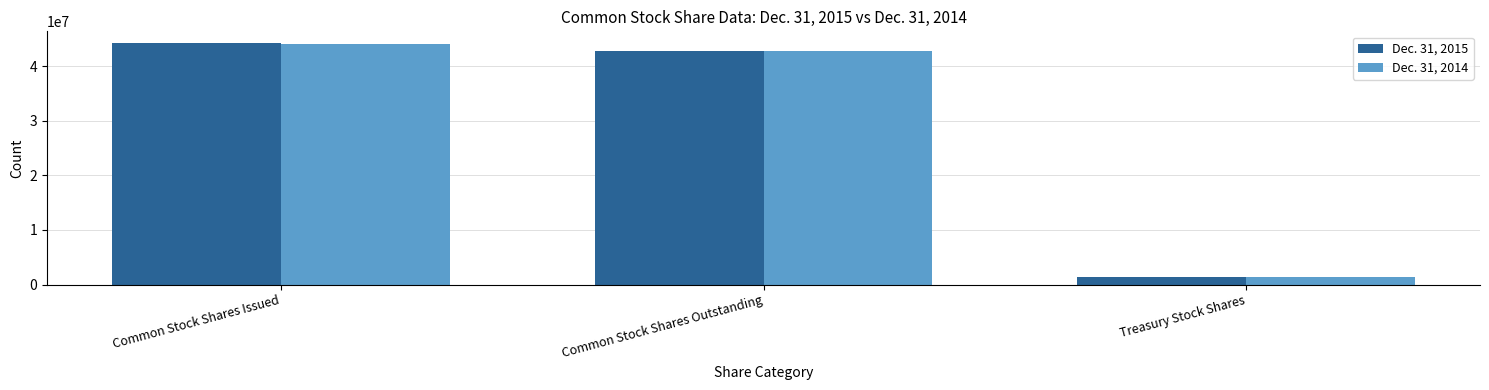

At Common Stock Shares Issued, list the series in order from smallest to largest.

Dec. 31, 2014, Dec. 31, 2015